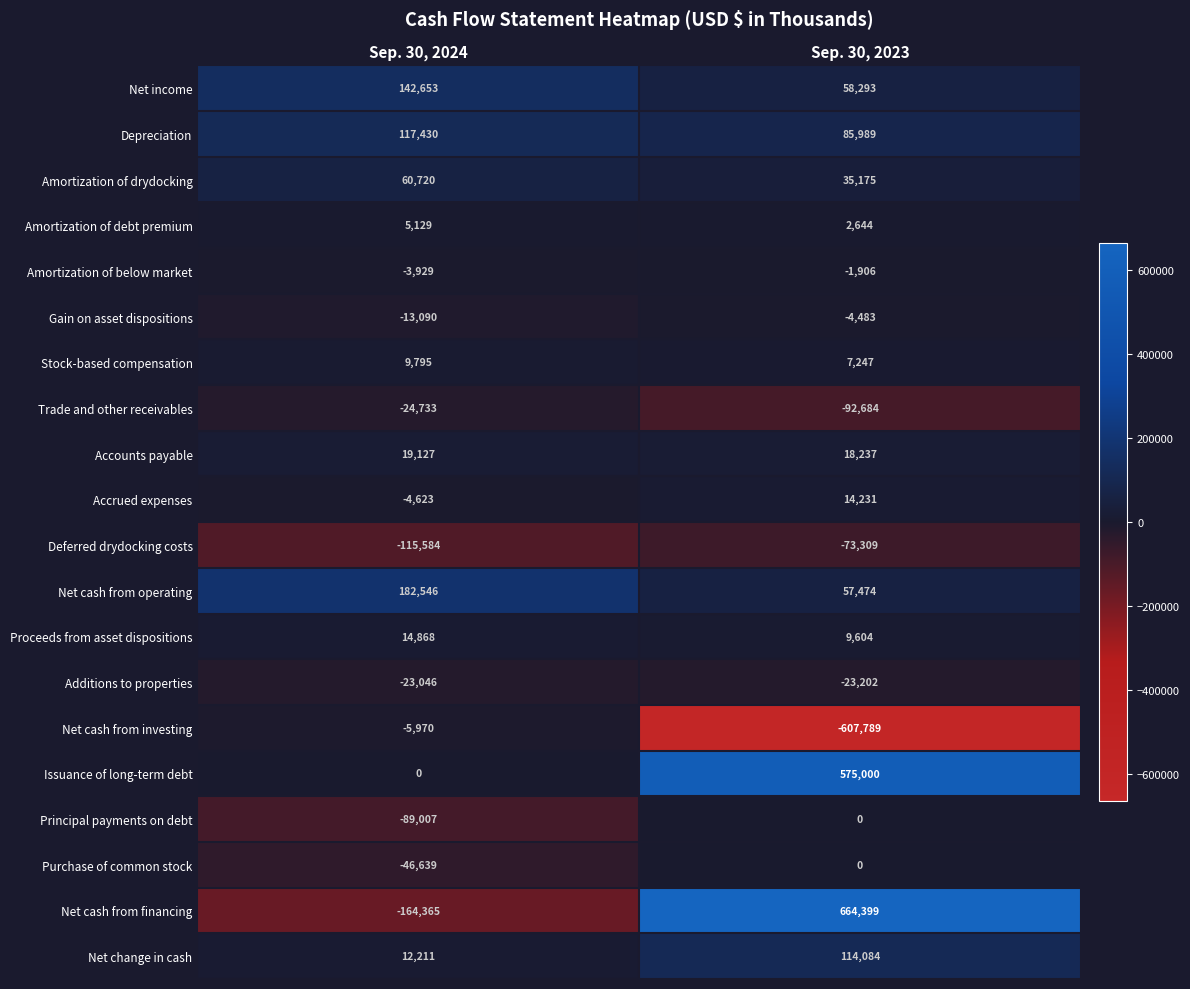

What is the smallest value displayed?

-607789